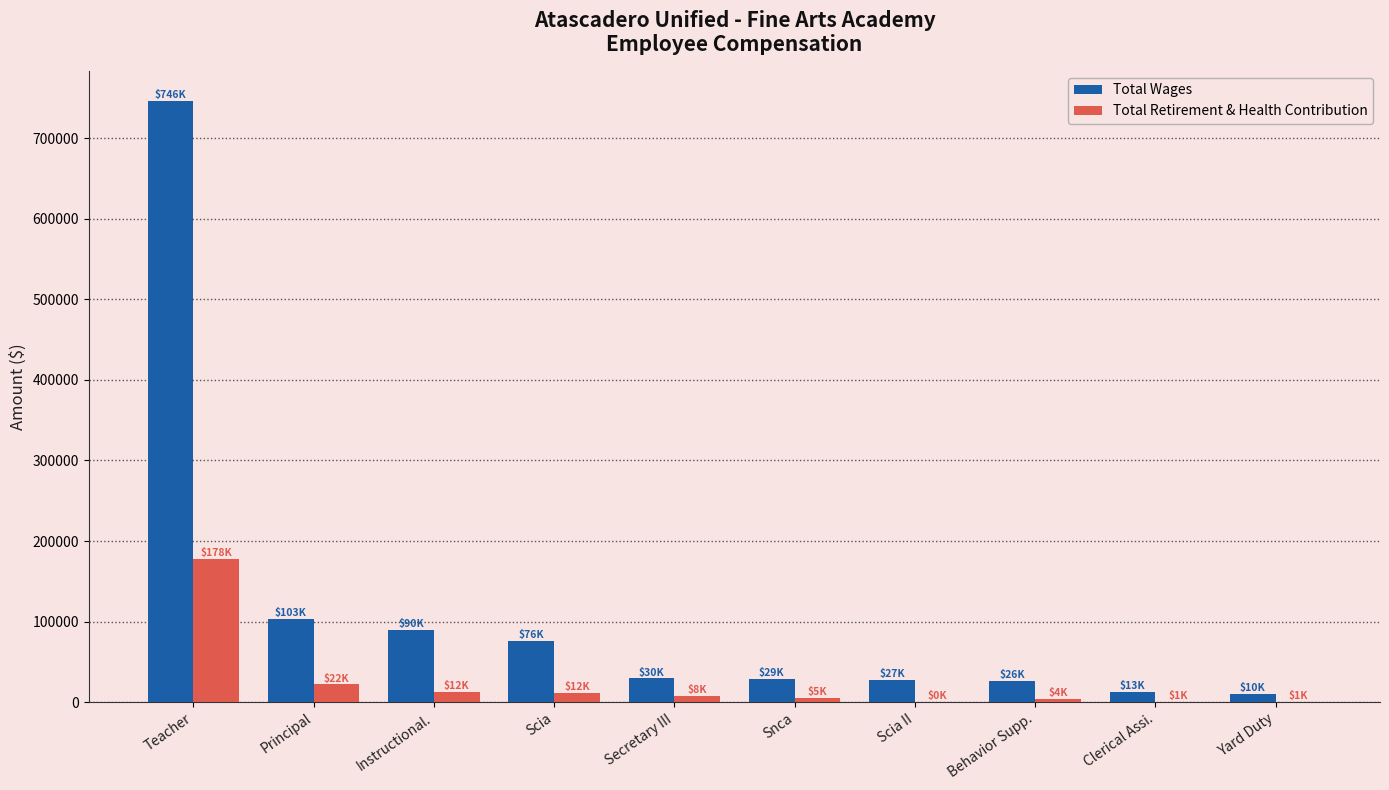

At which category is the sum across all series the highest?

Teacher